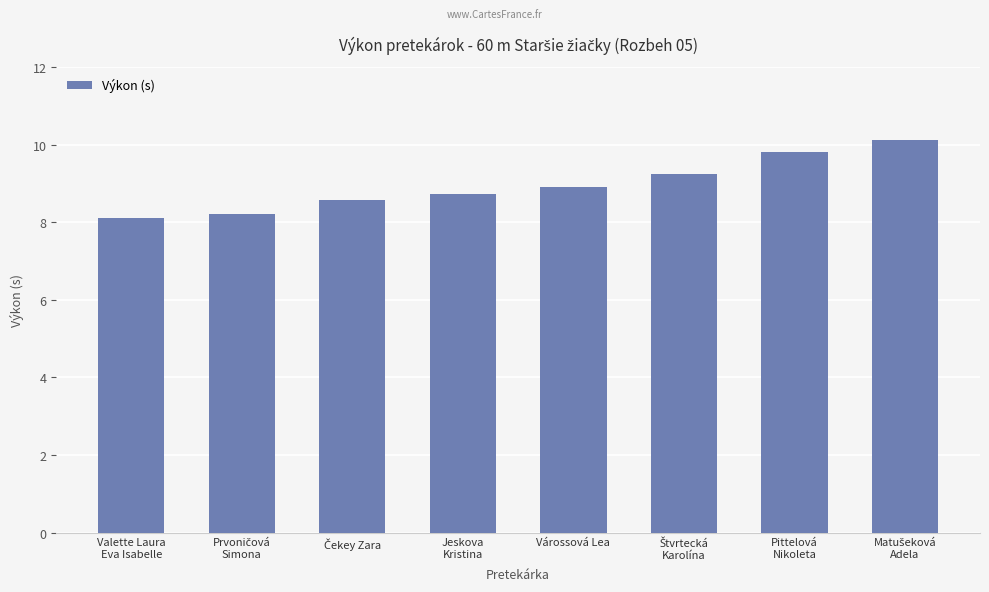

What is the value of the 8th bar from the left?

10.1